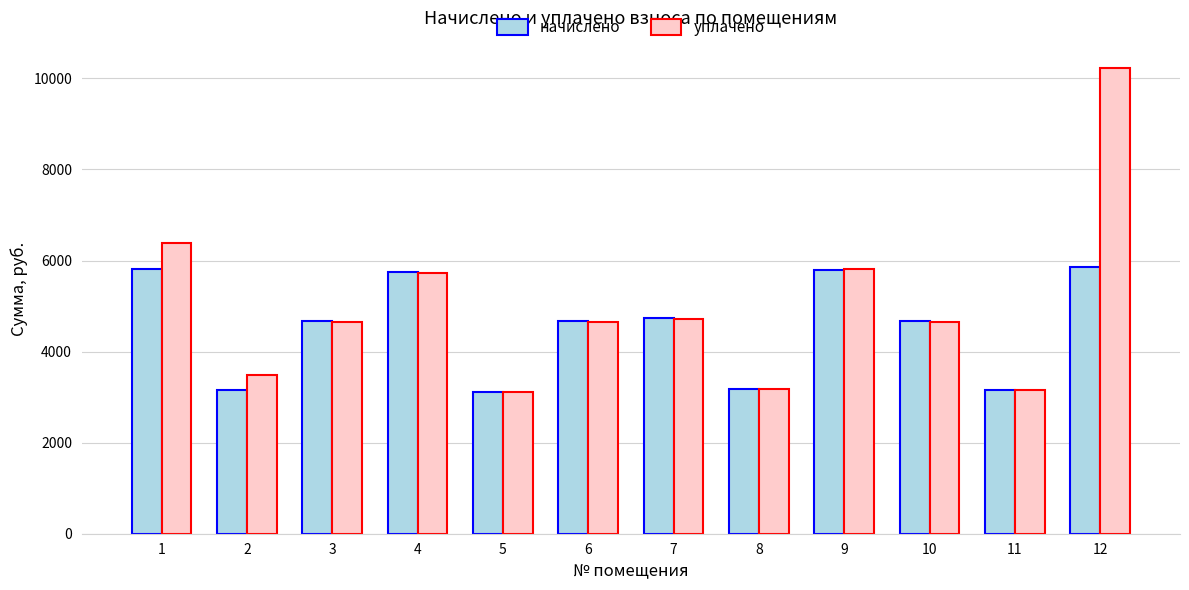

The value of уплачено at 8 is 3172.3. True or false?

True